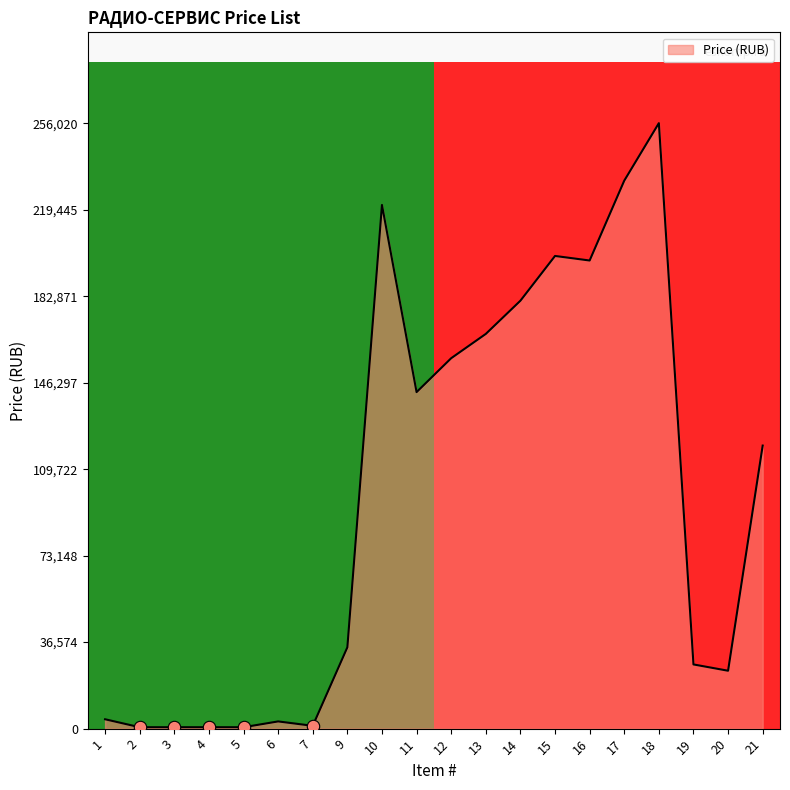

Approximately how many times larger is the value at 18 compared to 19?

9.4